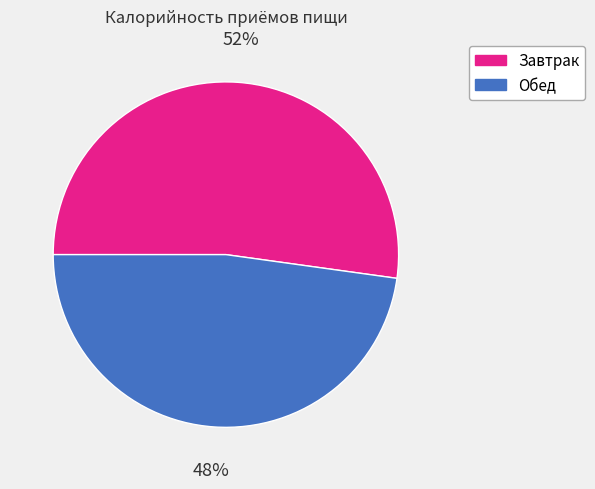

To the nearest percent, what portion does Завтрак represent?

52%